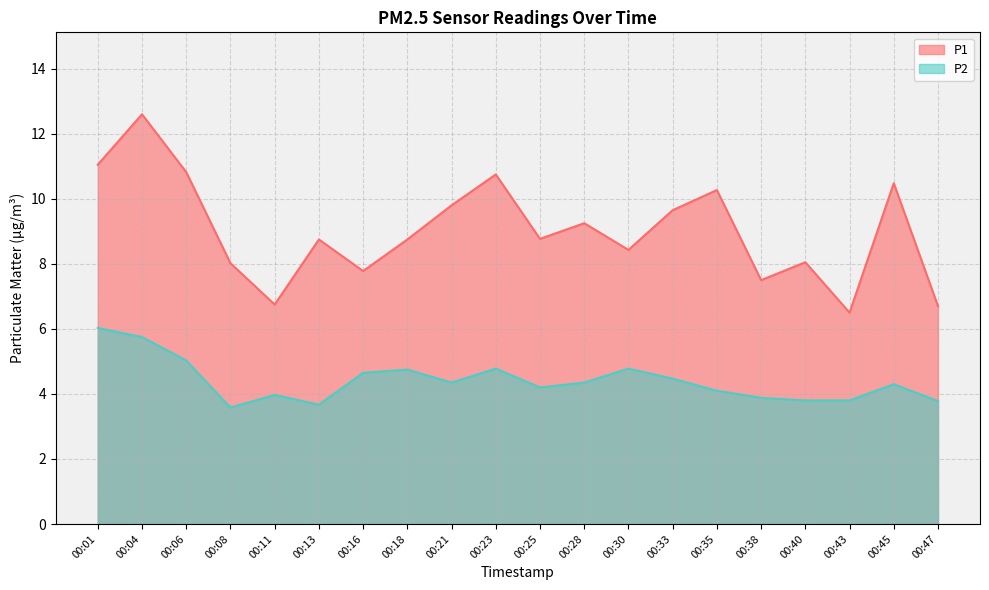

The value of P1 at 00:08 is 2.0. True or false?

False